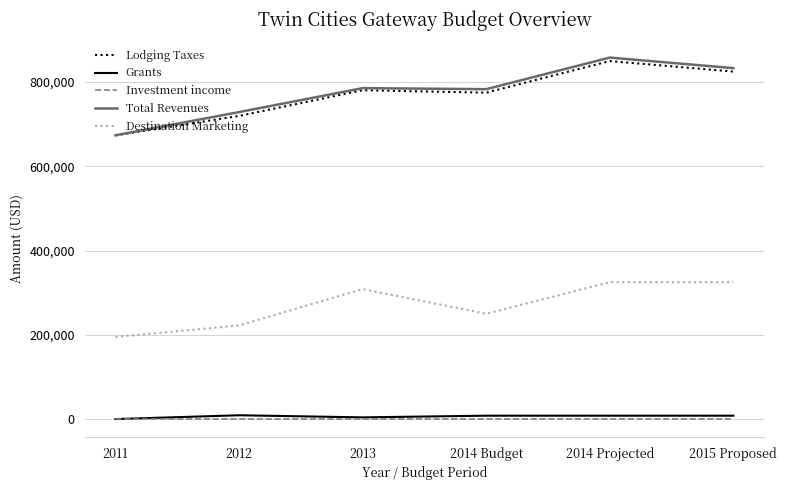

What is the difference between the Destination Marketing values at 2015 Proposed and 2011?

130149